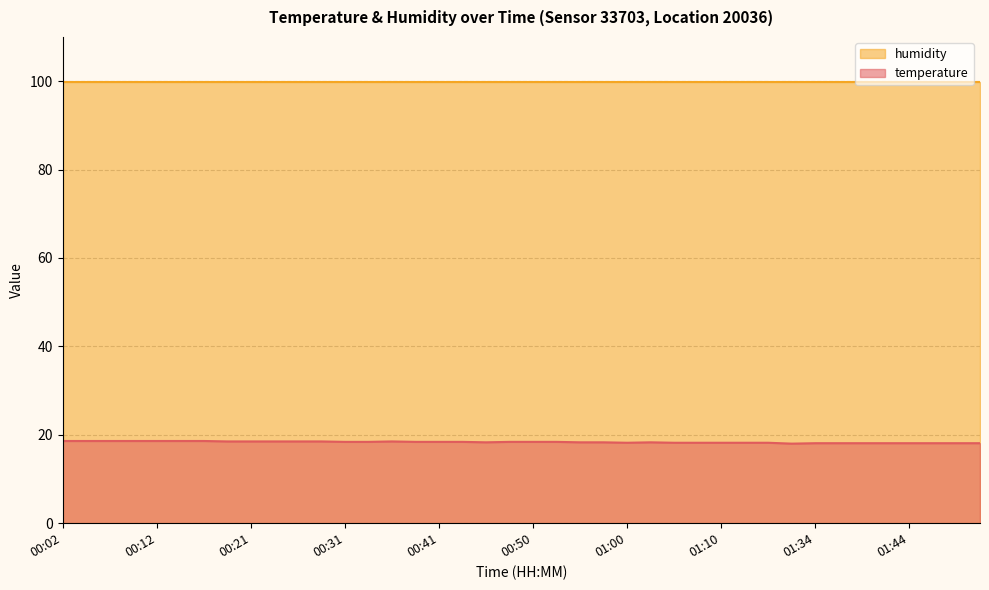

How many series are shown in this chart?

2